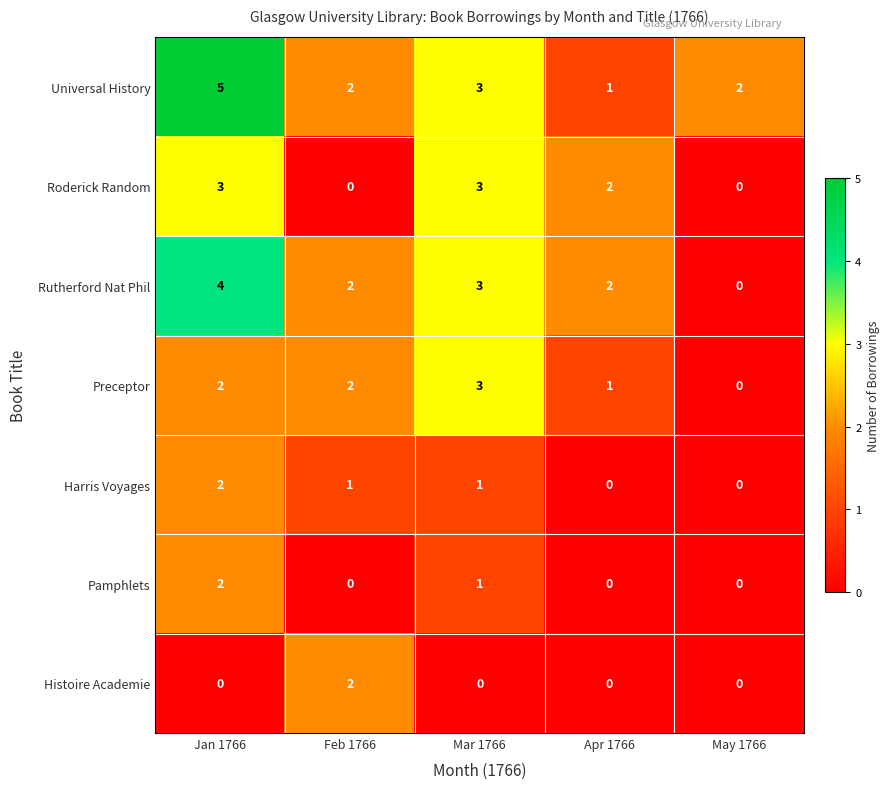

What is the difference between the highest and lowest values at Jan 1766?

5